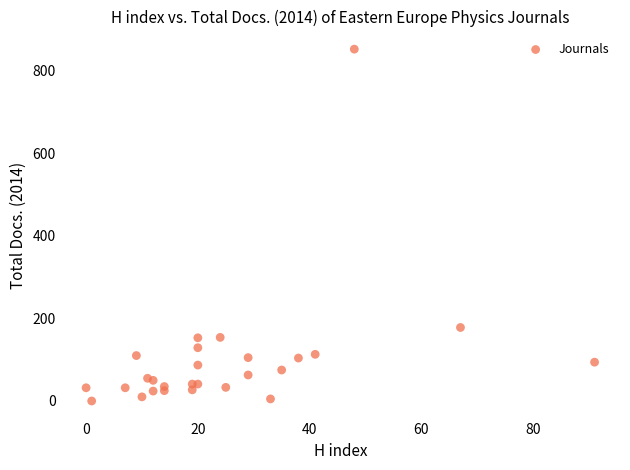

What Y value in the scatter plot is closest to 426?

178